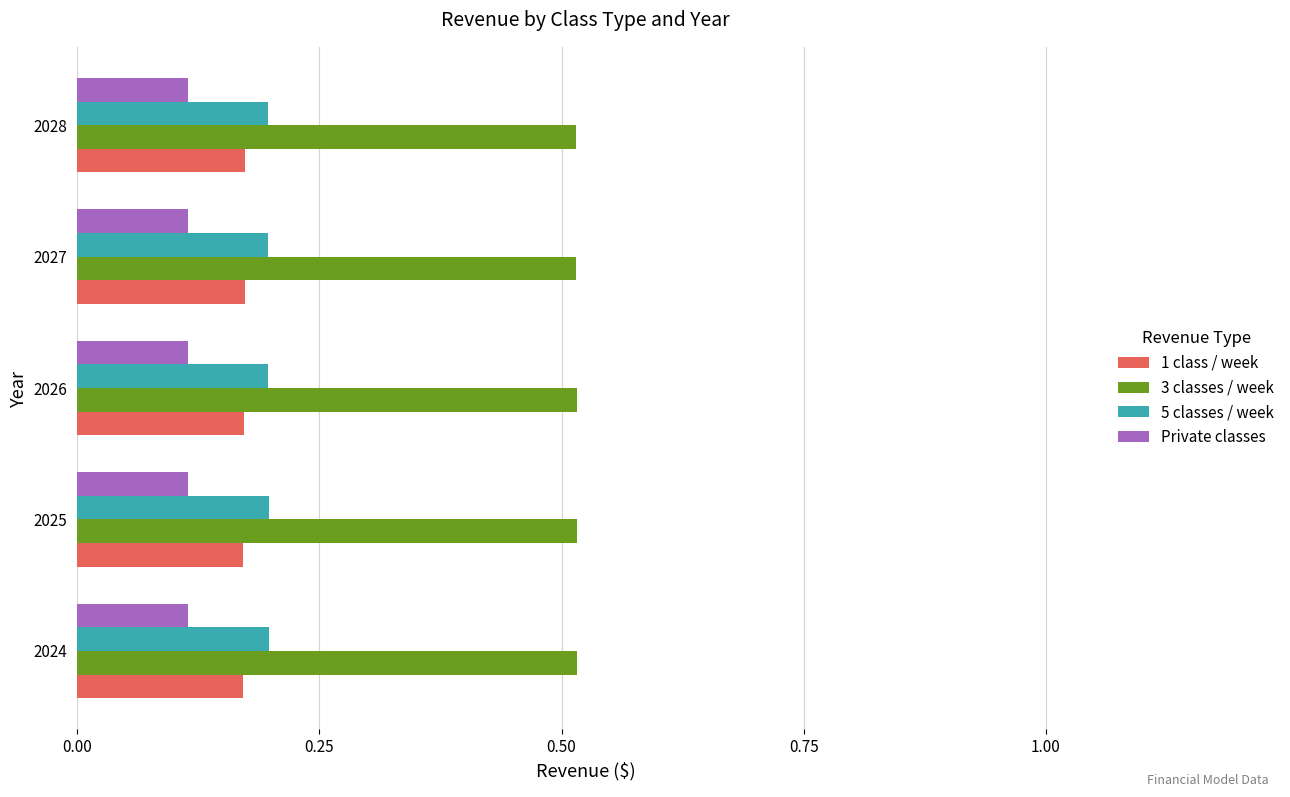

What is the sum of the 3 classes / week values at 2024 and 2025?

1.0